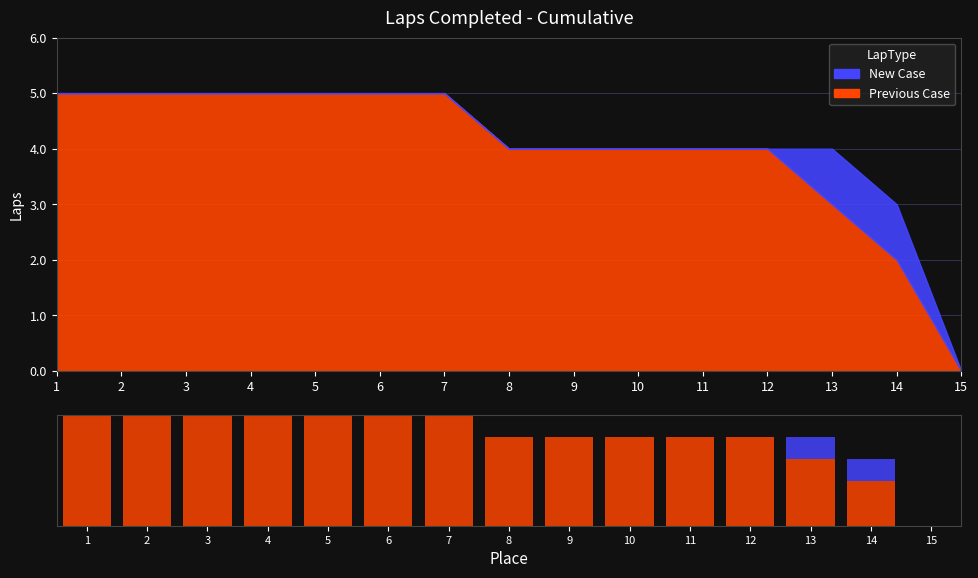

What are all the series names shown in the legend?

Previous Case, New Case